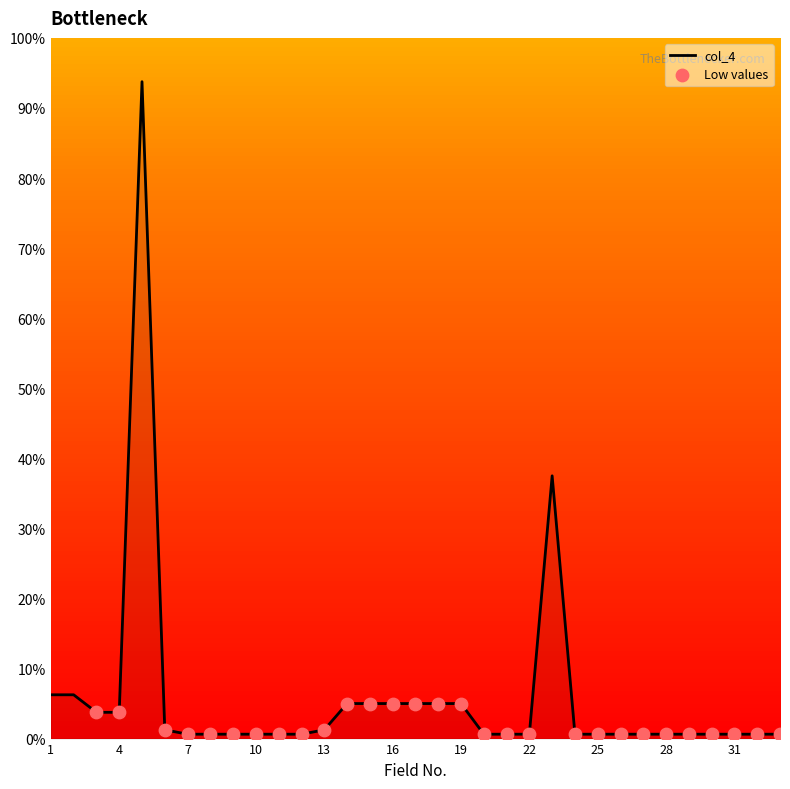

What is the maximum value shown in the chart?

93.8